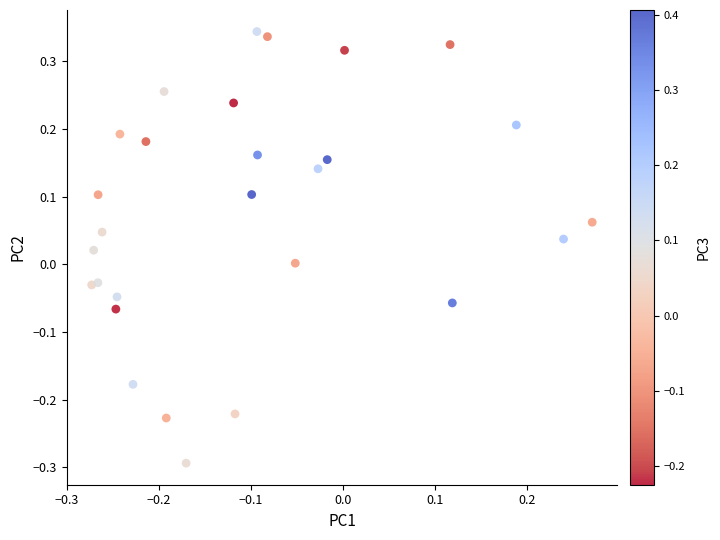

What is the range of Y values (max minus min)?

0.6